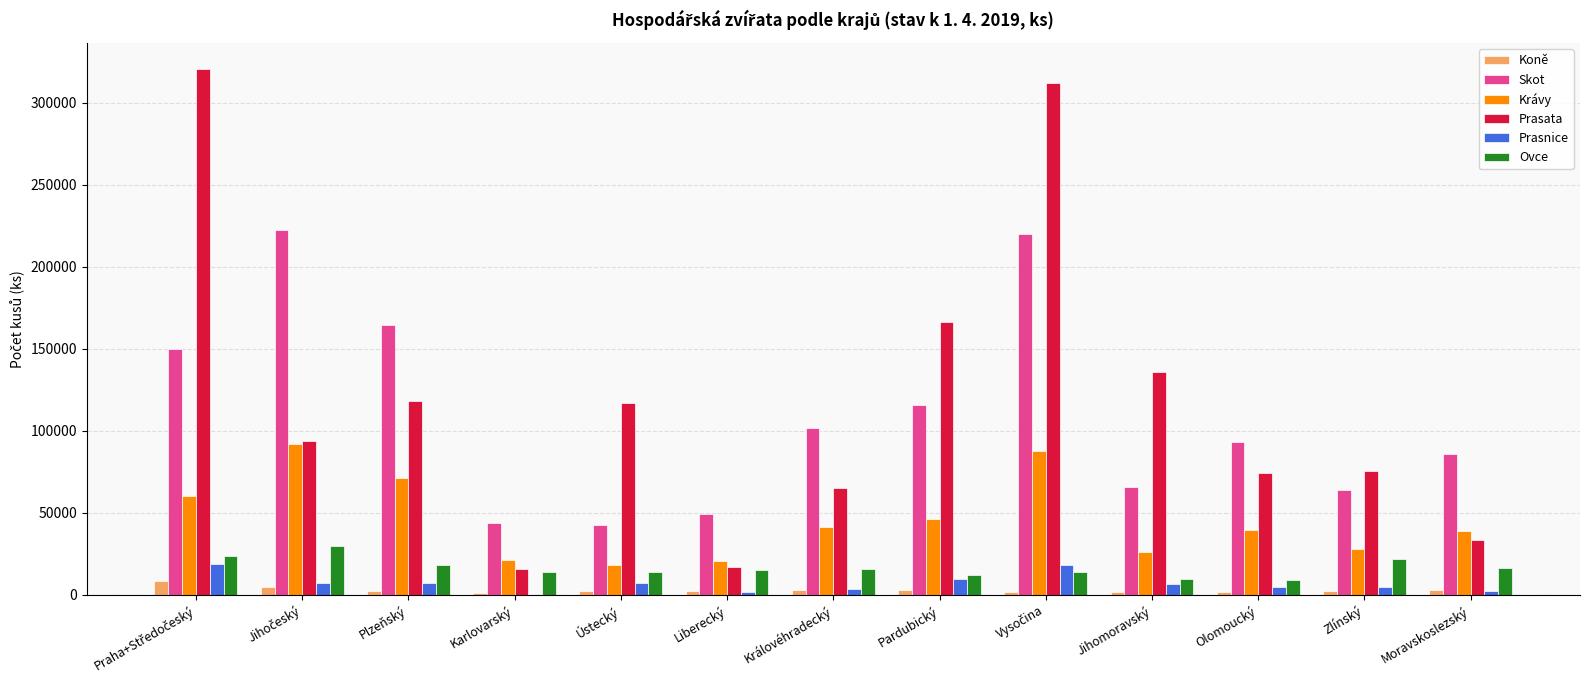

Are the bars grouped side by side (vs. stacked)?

Yes